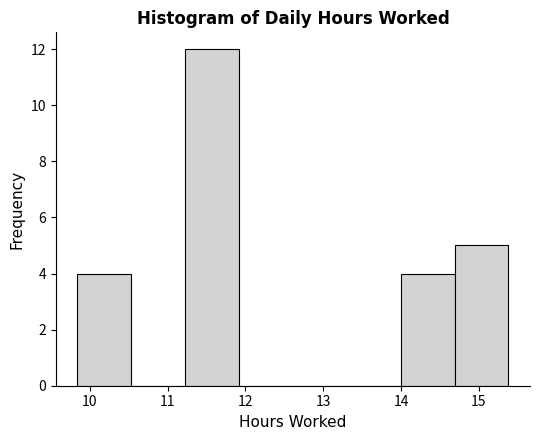

Reading left to right, list every bar in this chart as the range it spans on the x-axis followed by its height. Neither the bar edges nor the heights are printed on the chart, so give them approximately, as read against the axes.

9.8 to 10.5: 4
10.5 to 11.2: 0
11.2 to 11.9: 12
11.9 to 12.6: 0
12.6 to 13.3: 0
13.3 to 14.0: 0
14.0 to 14.7: 4
14.7 to 15.4: 5